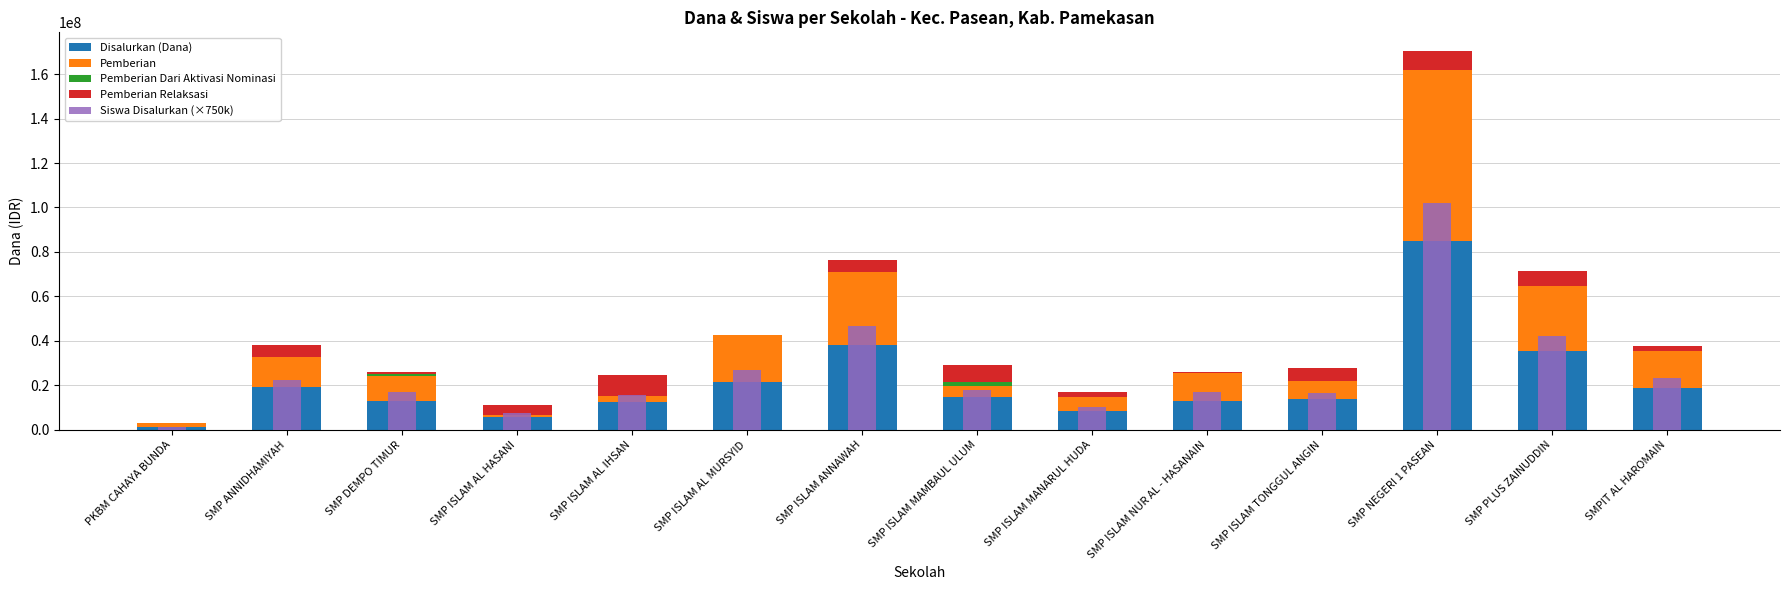

At which category does the chart reach its minimum across all series?

PKBM CAHAYA BUNDA